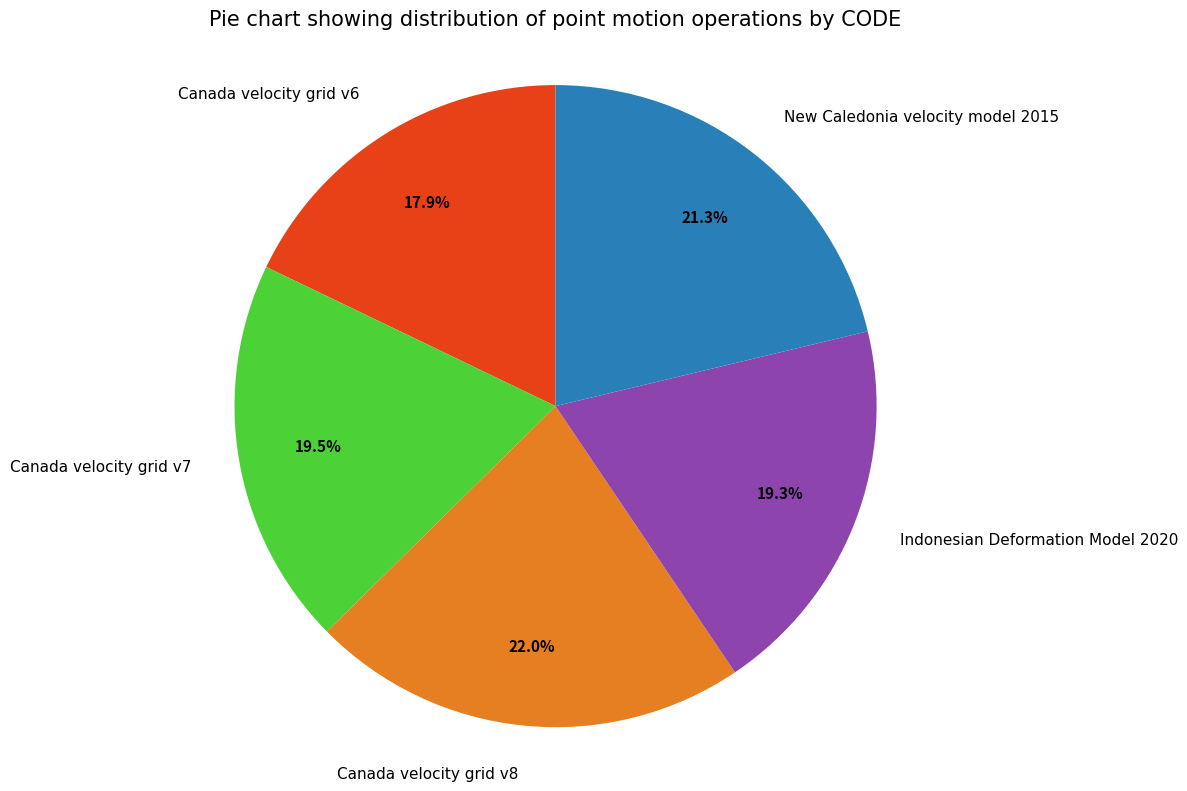

To the nearest percent, what portion does New Caledonia velocity model 2015 represent?

21%